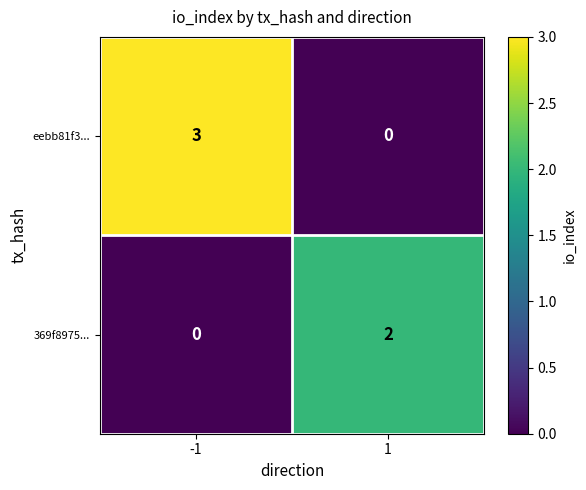

True or false: eebb81f3... has a value of 3 at -1.

True